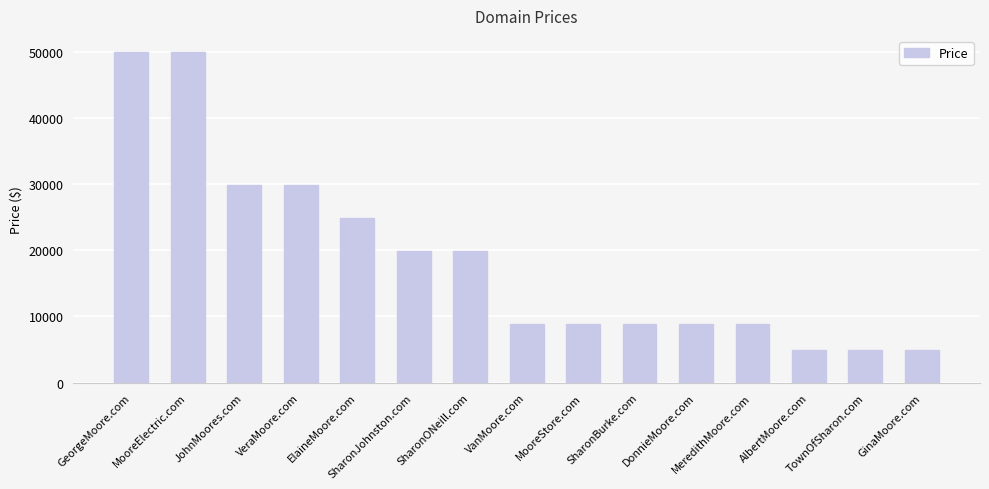

How many data points are less than 8888?

3